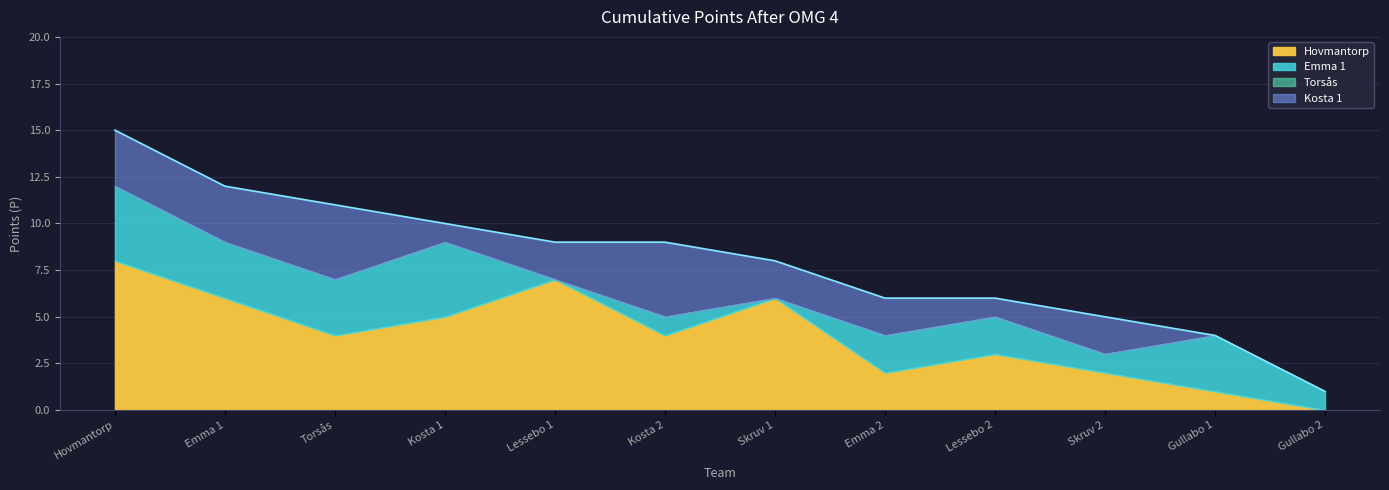

Is it true that Hovmantorp equals 2 at Gullabo 1?

False